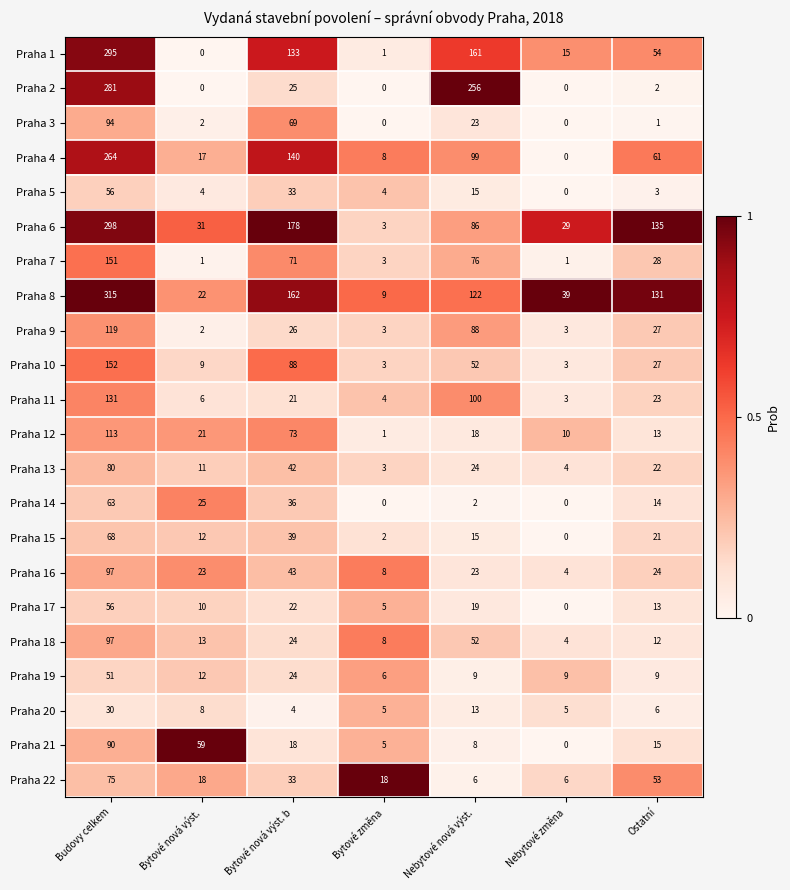

At how many categories does at least one series exceed 0?

7